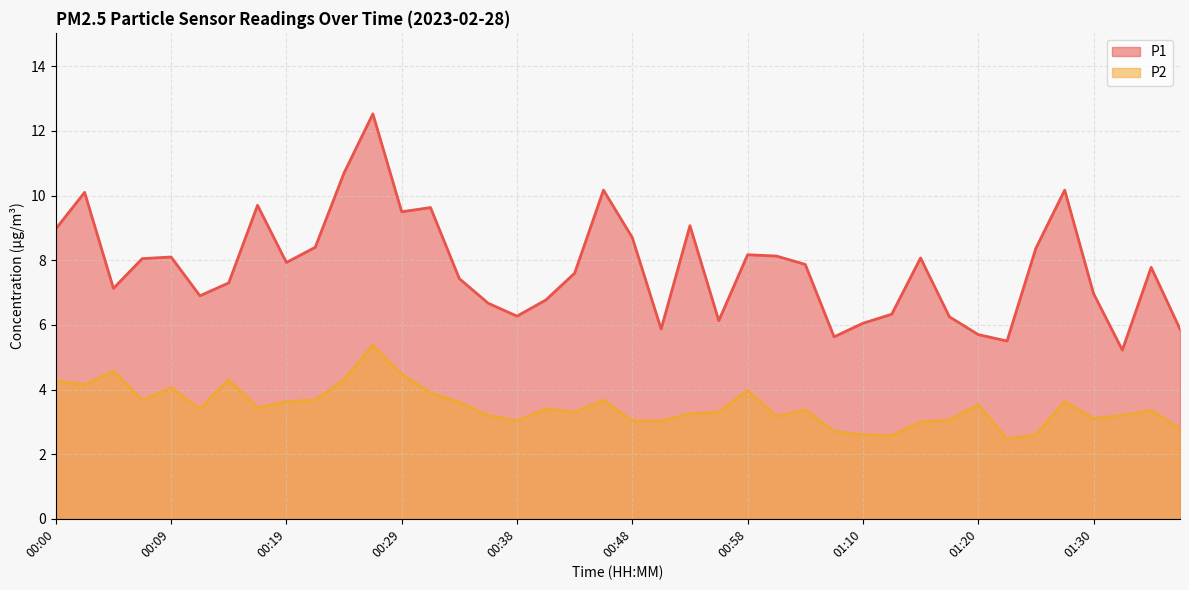

What is the label of the 35th point from the left?

01:25